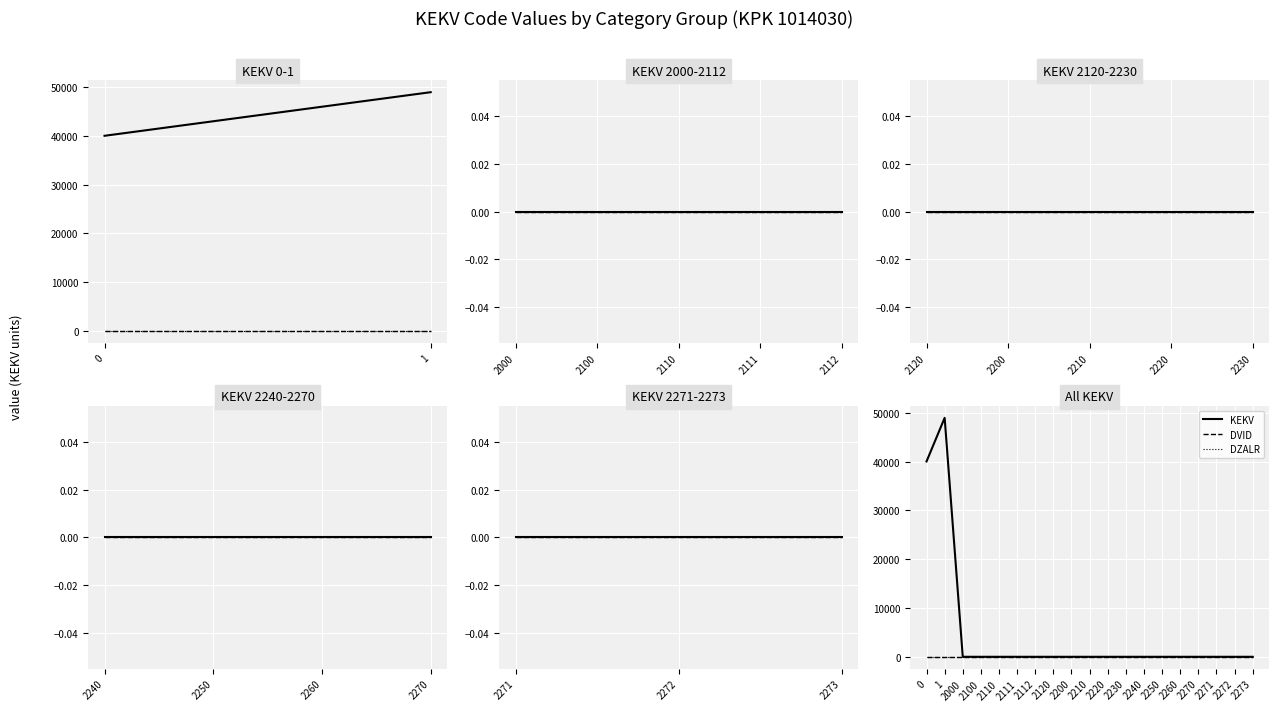

True or false: DVID and DZALR cross at least once.

False